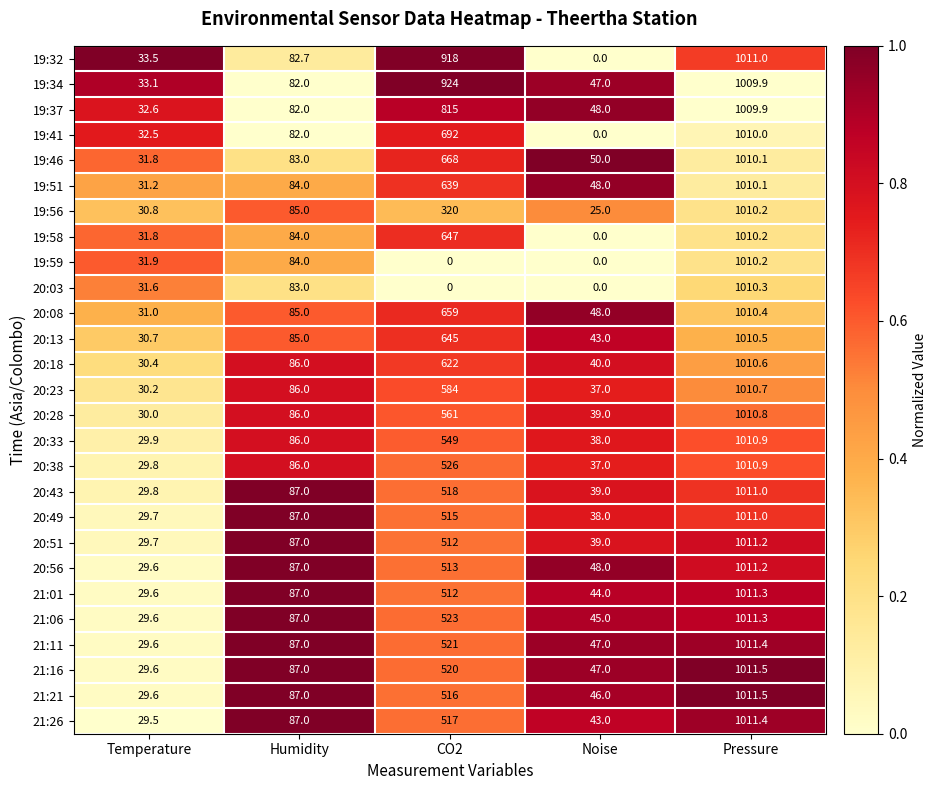

What is the spread (max minus min) of values at Noise?

50.0